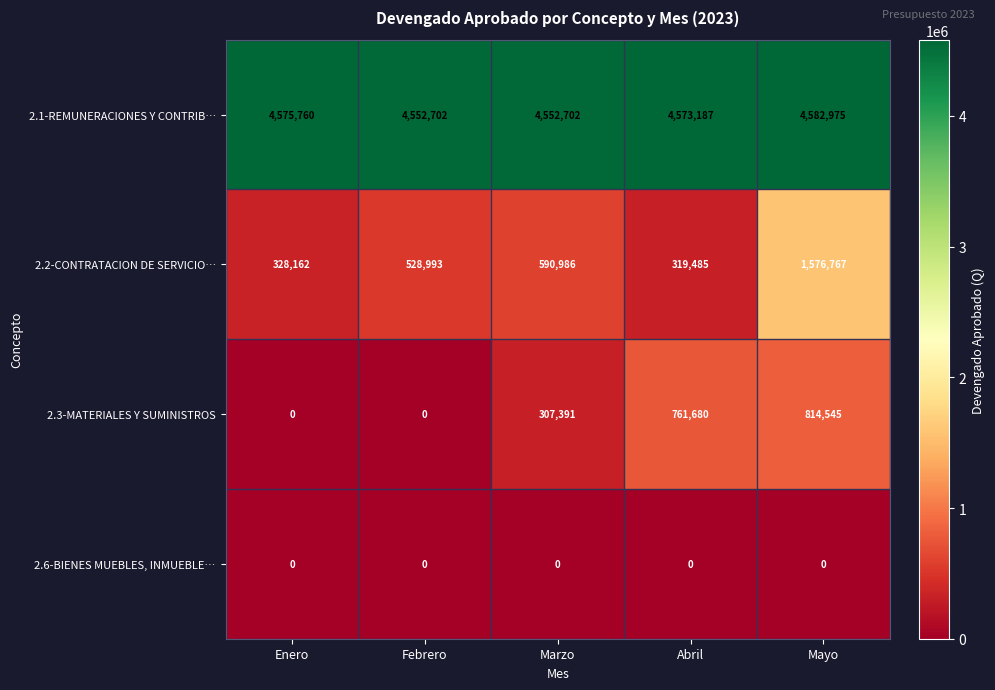

List the labels in order of 2.2-CONTRATACION DE SERVICIO… value, largest first.

Mayo, Marzo, Febrero, Enero, Abril